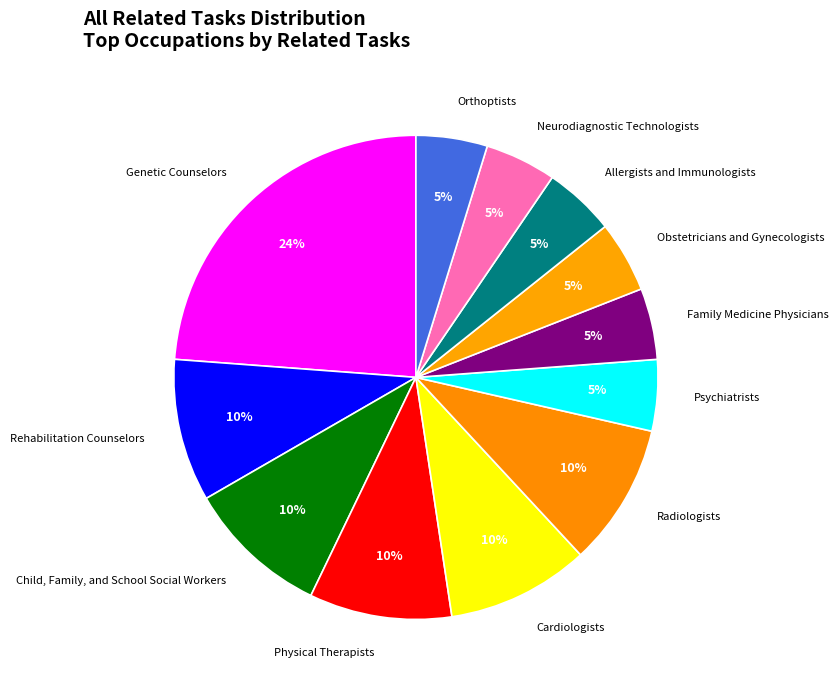

Is it true that Obstetricians and Gynecologists is 14% of the pie?

False